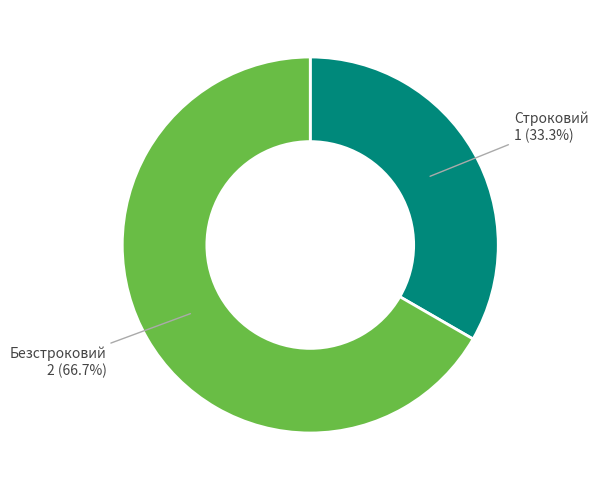

How many segments does this pie chart have?

2